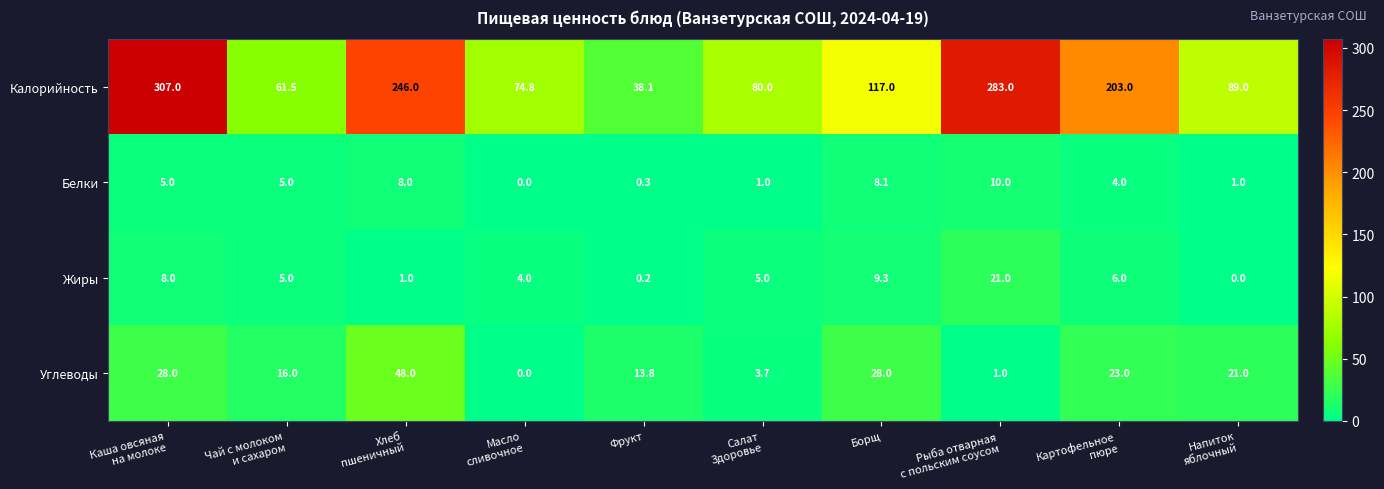

At how many categories does at least one series exceed 166?

4